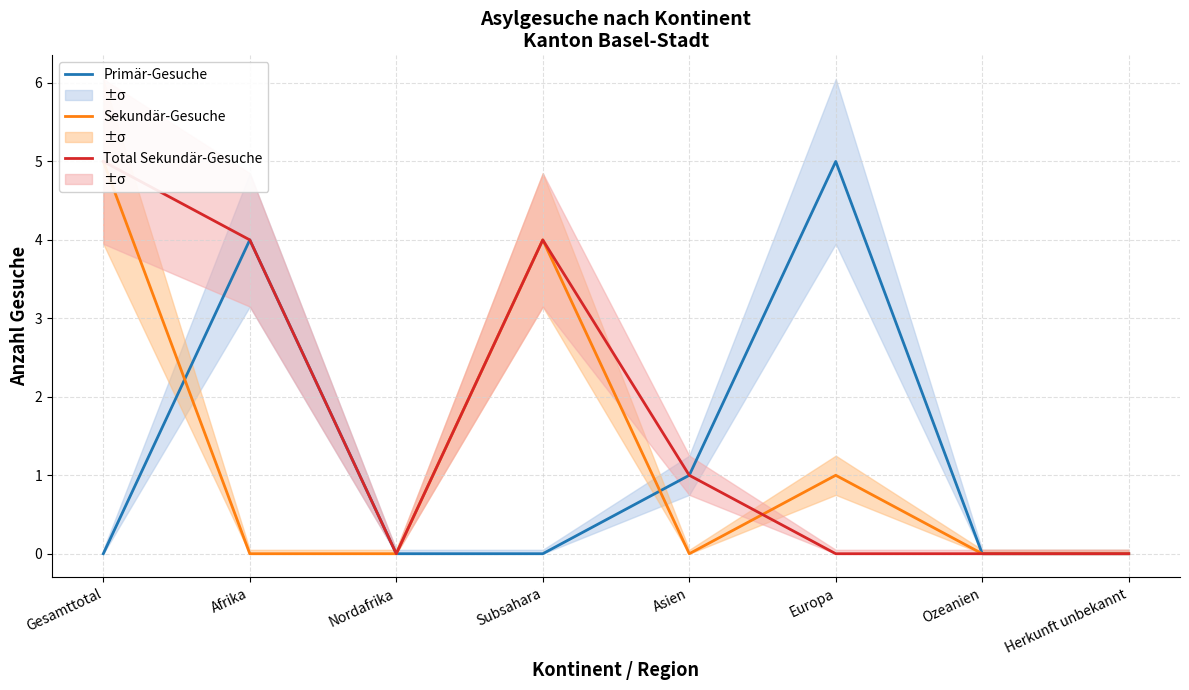

Between Europa and Gesamttotal, which is larger?

Europa